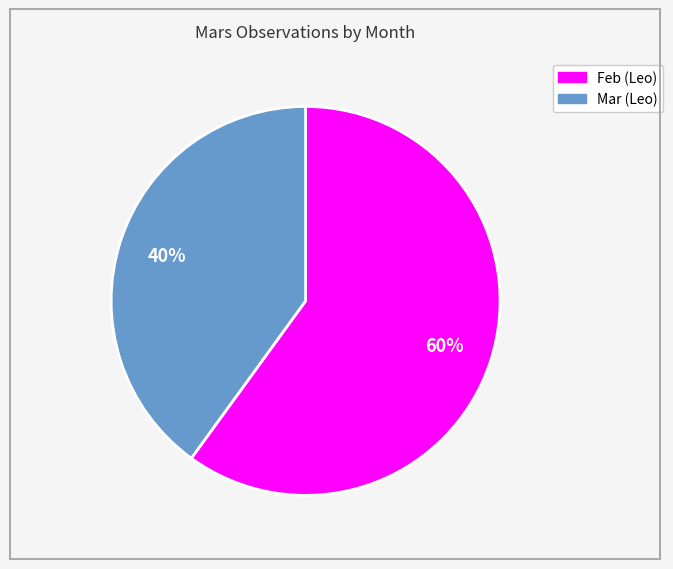

Which category has the biggest portion of the pie?

Feb (Leo)